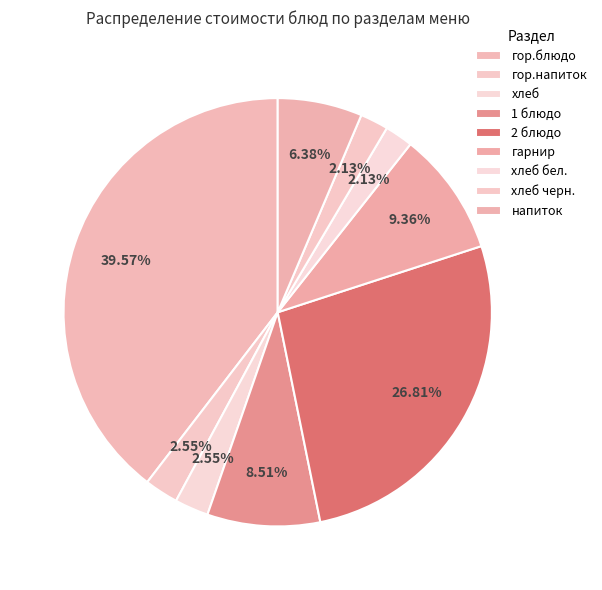

To the nearest percent, what percentage of the pie is хлеб черн.?

2%